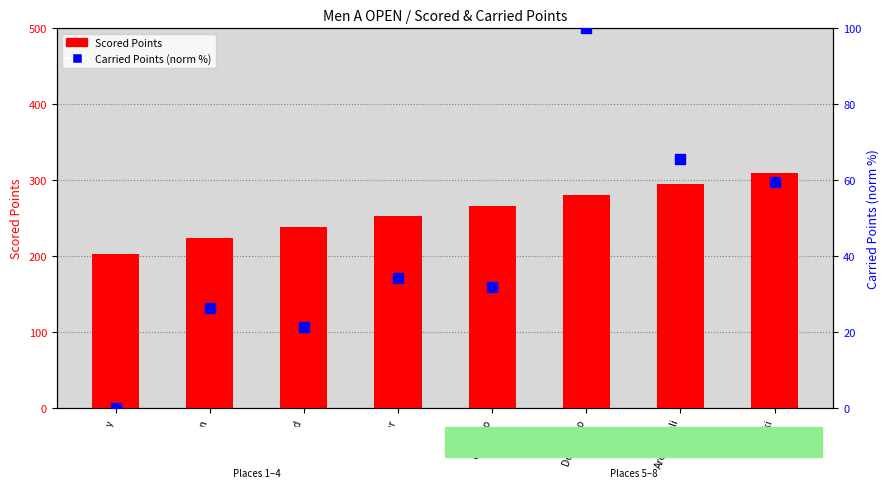

What are all the series names shown in the legend?

Scored Points, Carried Points (norm %)